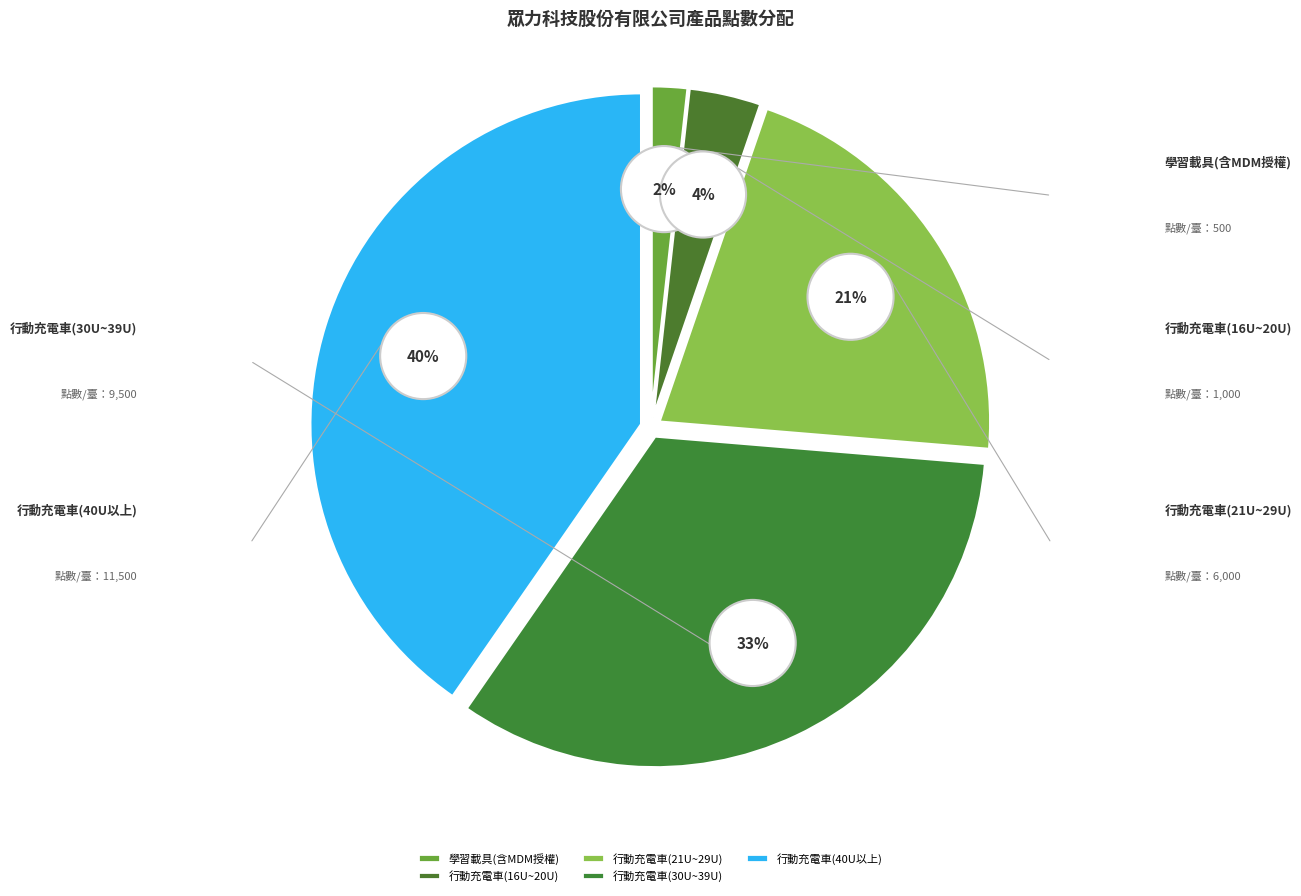

True or false: 學習載具(含MDM授權) accounts for 1% of the total.

False